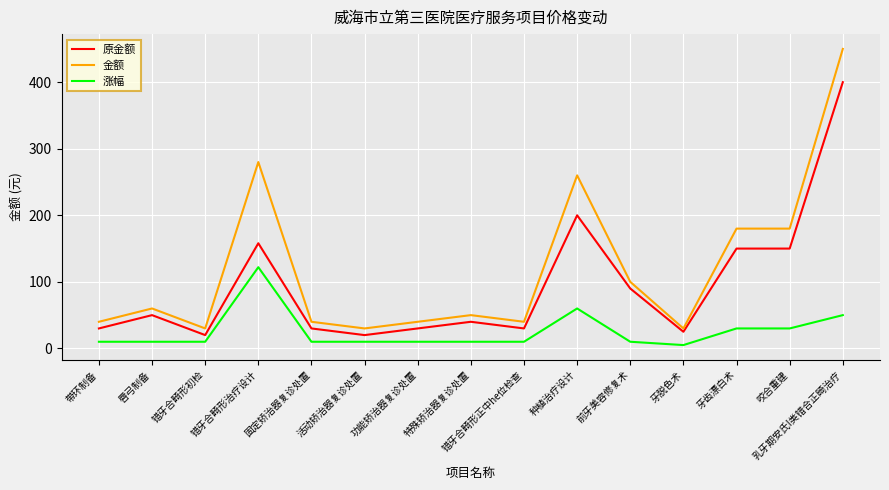

At which category does 原金额 reach its first local peak?

唇弓制备